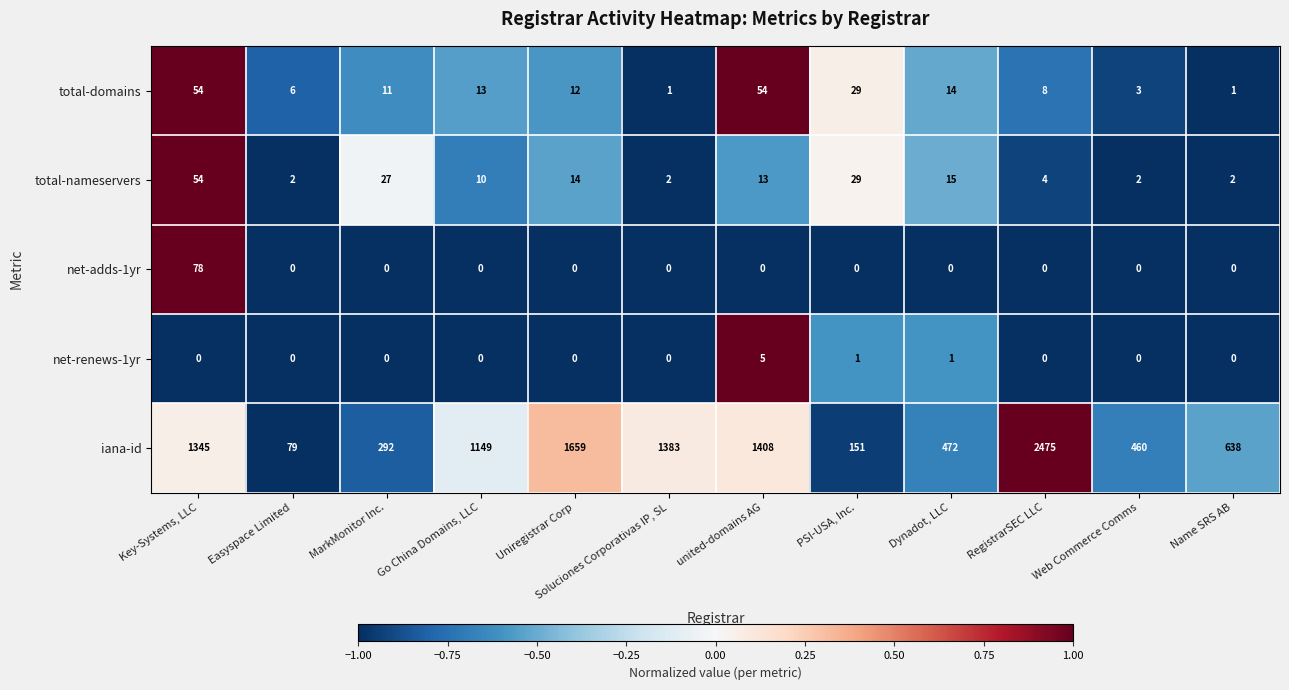

Which series changed the most between Web Commerce Comms and Name SRS AB?

iana-id